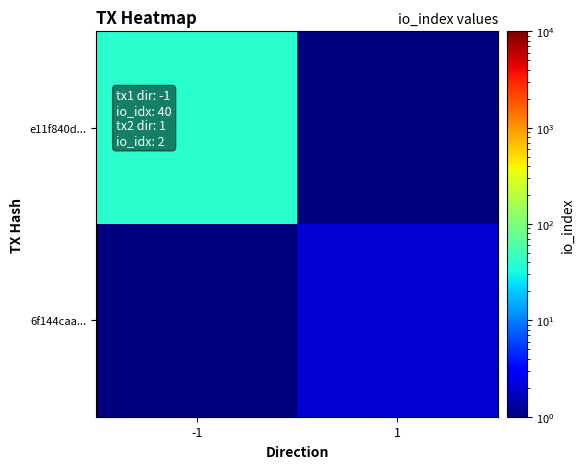

What is the maximum value shown in the chart?

40.0